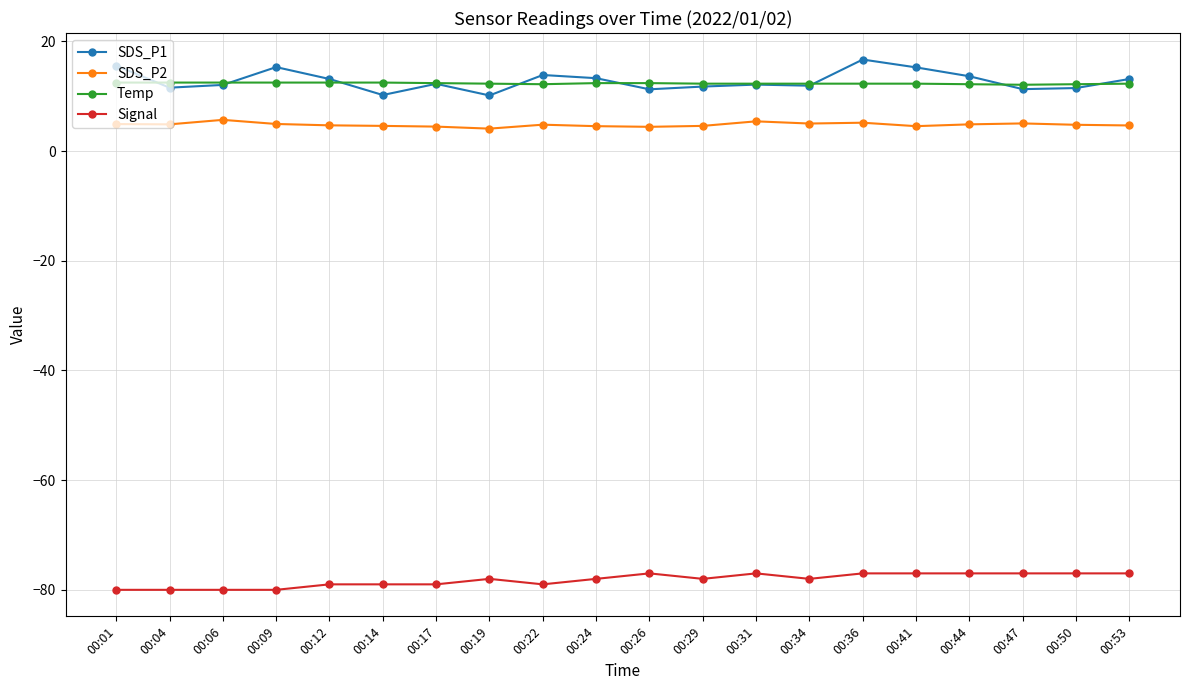

What is the greatest value displayed?

16.7